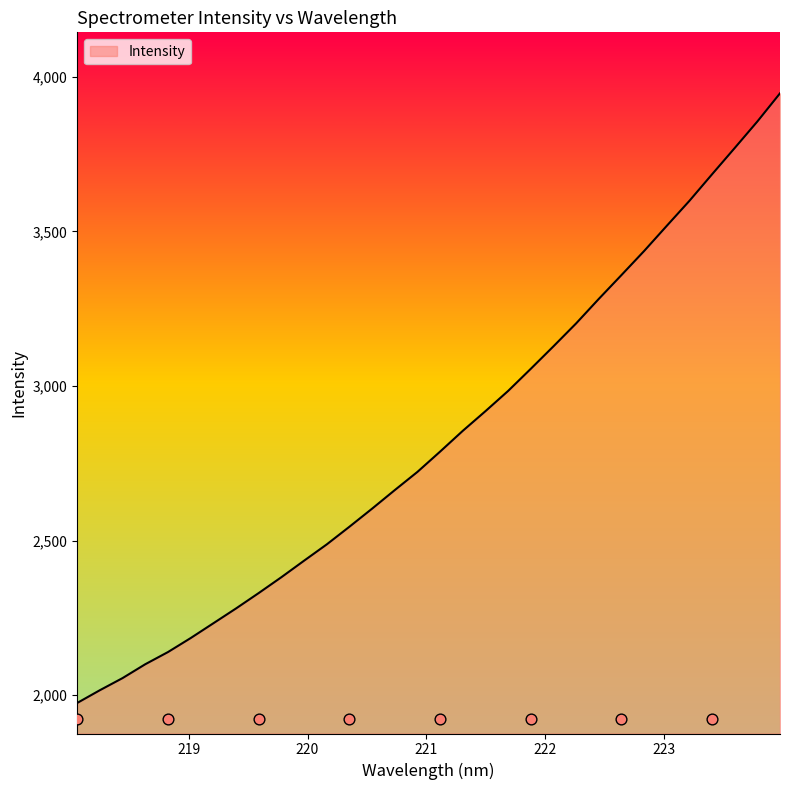

What is the change in value from 221.6902 to 223.408?

+700.8